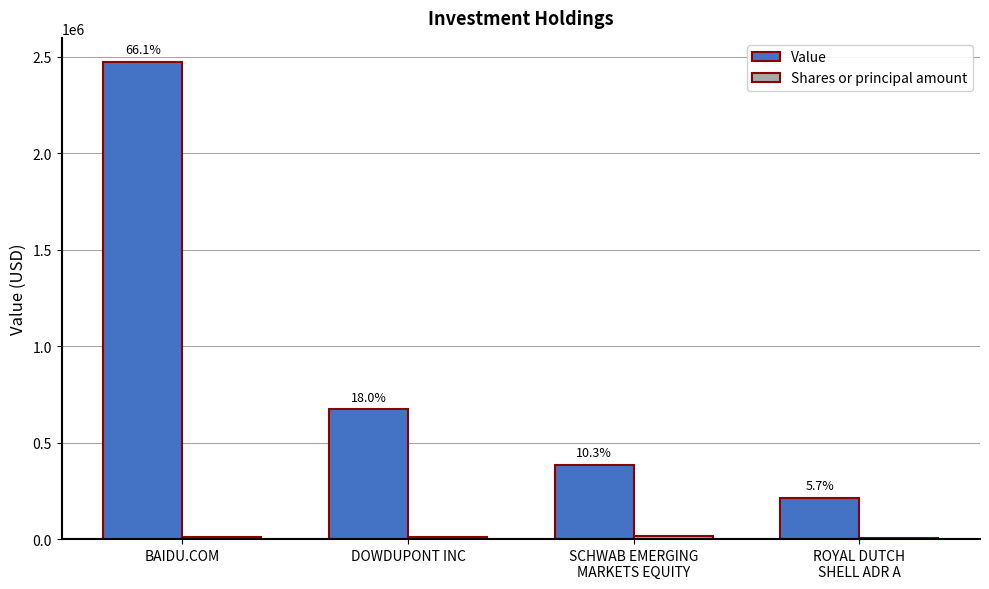

What position from the left is ROYAL DUTCH
SHELL ADR A?

4